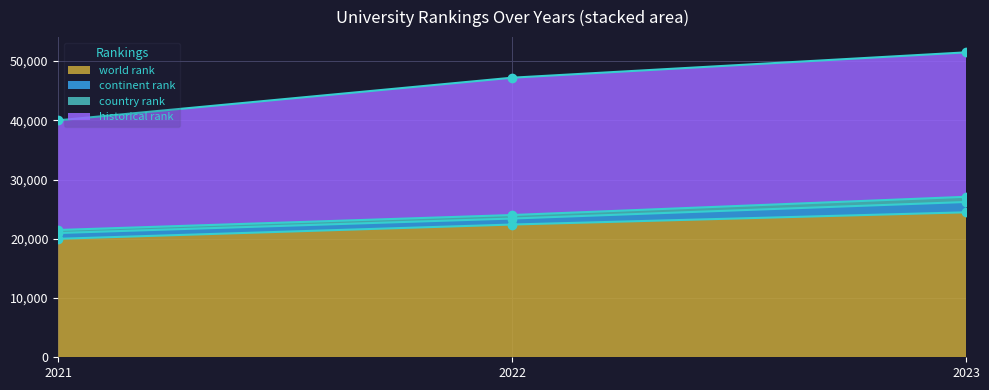

Which category has the highest value in the world rank series?

2023